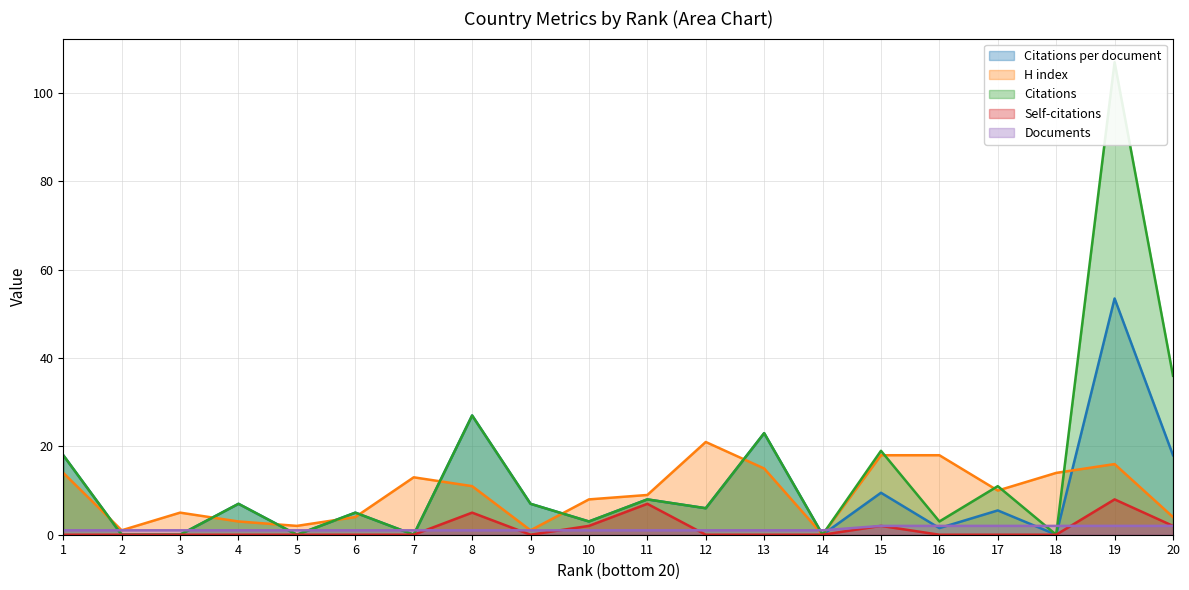

List the series in order of their peak value, highest first.

Citations, Citations per document, H index, Self-citations, Documents